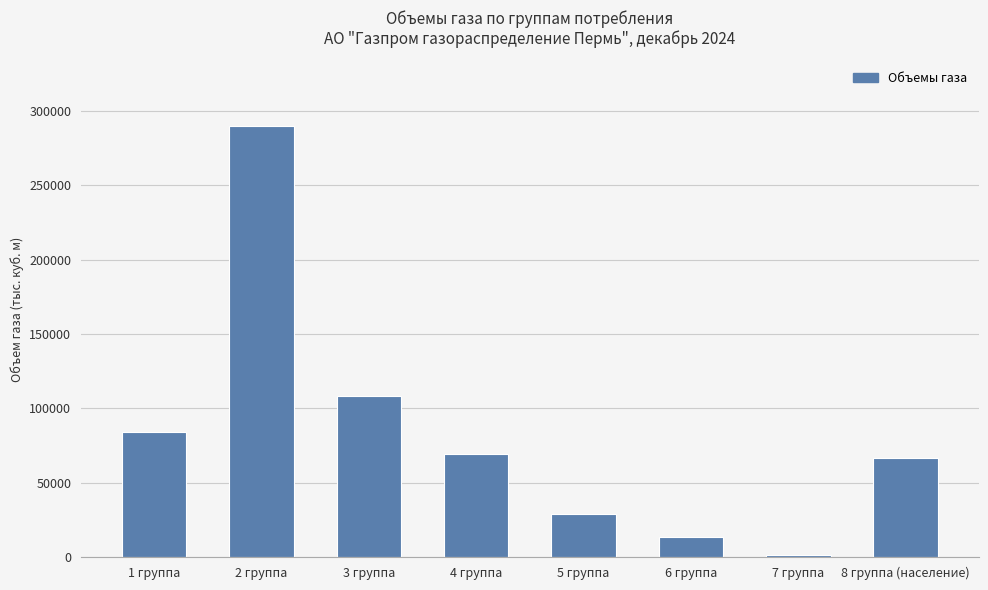

Does the chart contain stacked bars?

No